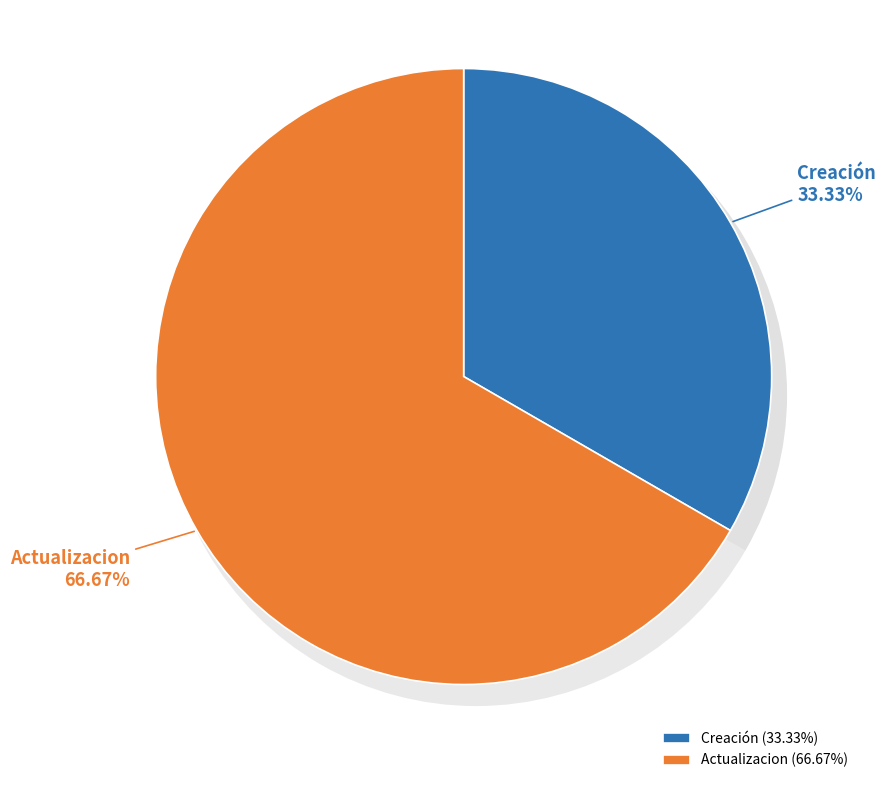

What is the majority slice?

Actualizacion